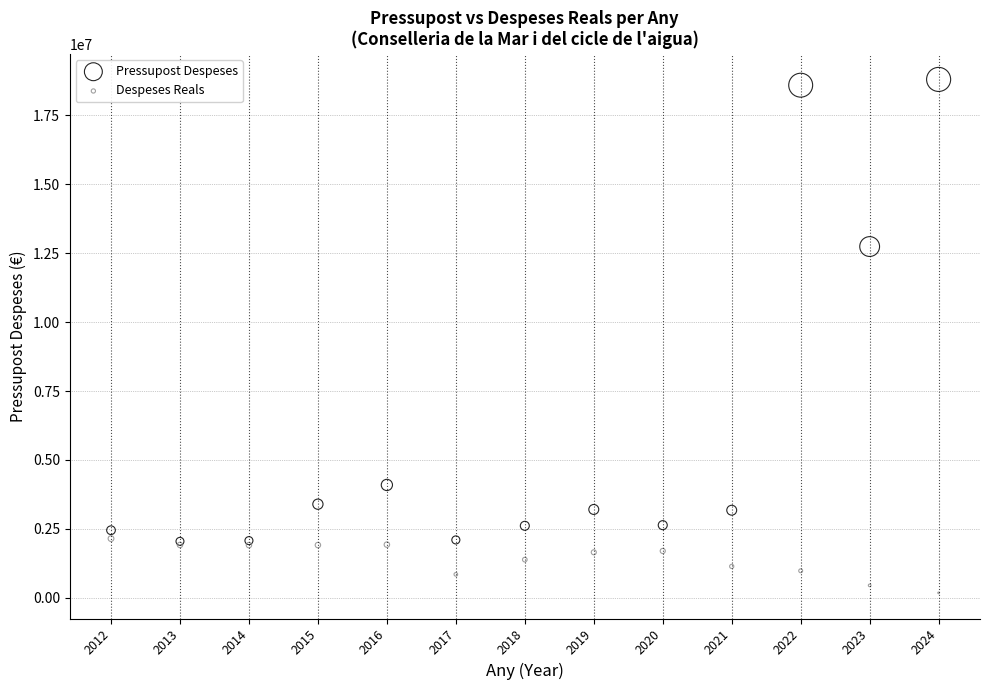

Across all series, what Y value is closest to 9489786?

12738287.0